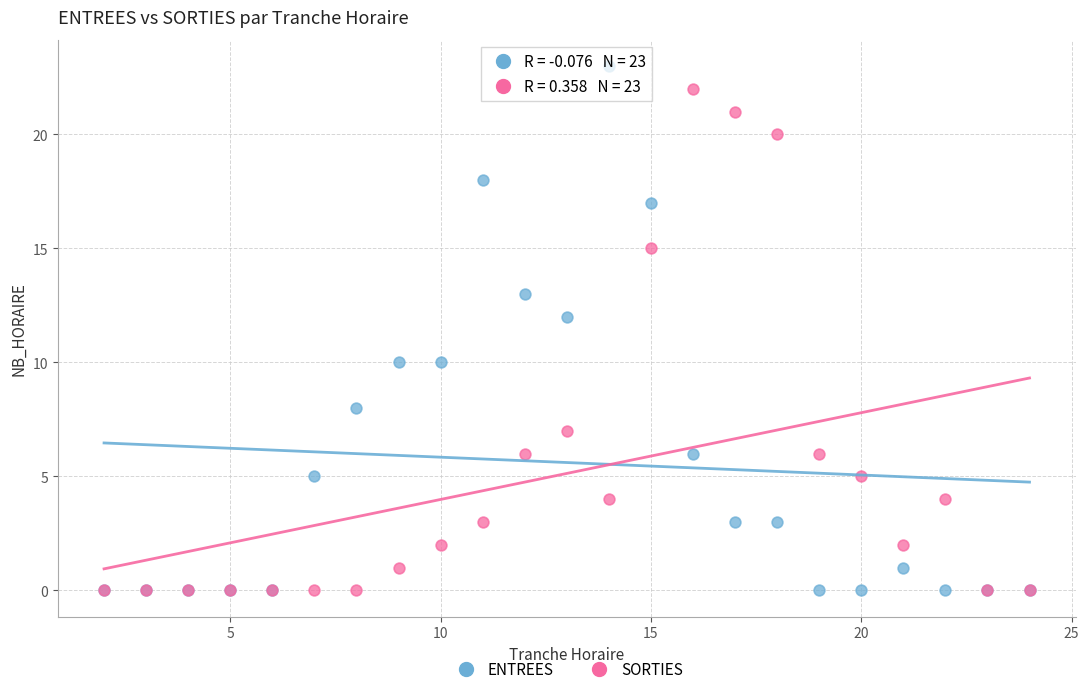

Which series has the largest Y range (max minus min)?

ENTREES